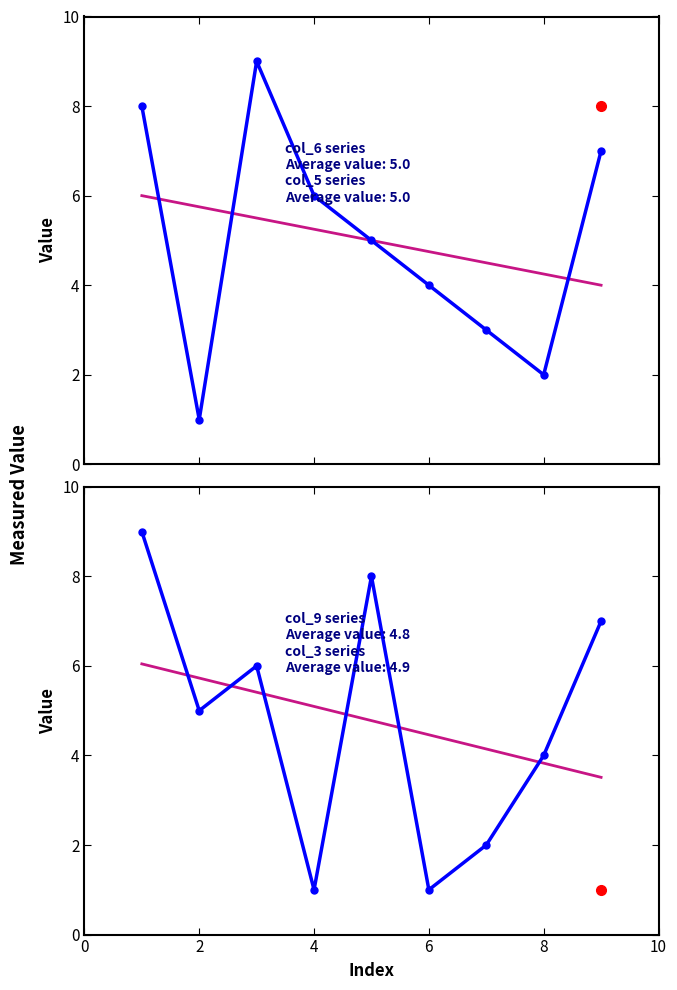

True or false: col_6 and col_6 trend cross at least once.

True